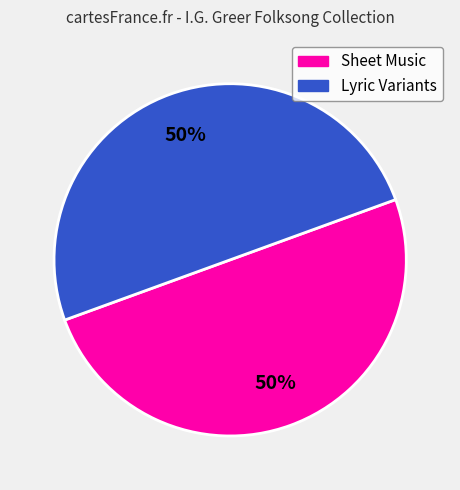

How many slices are in this pie chart?

2